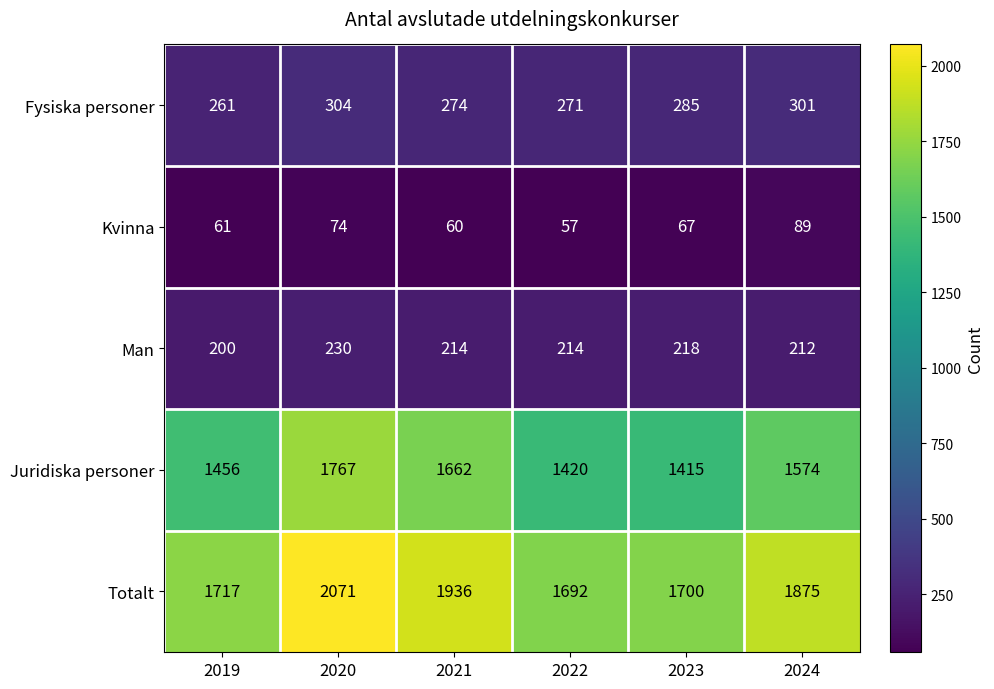

What is the difference between the Kvinna values at 2020 and 2021?

14